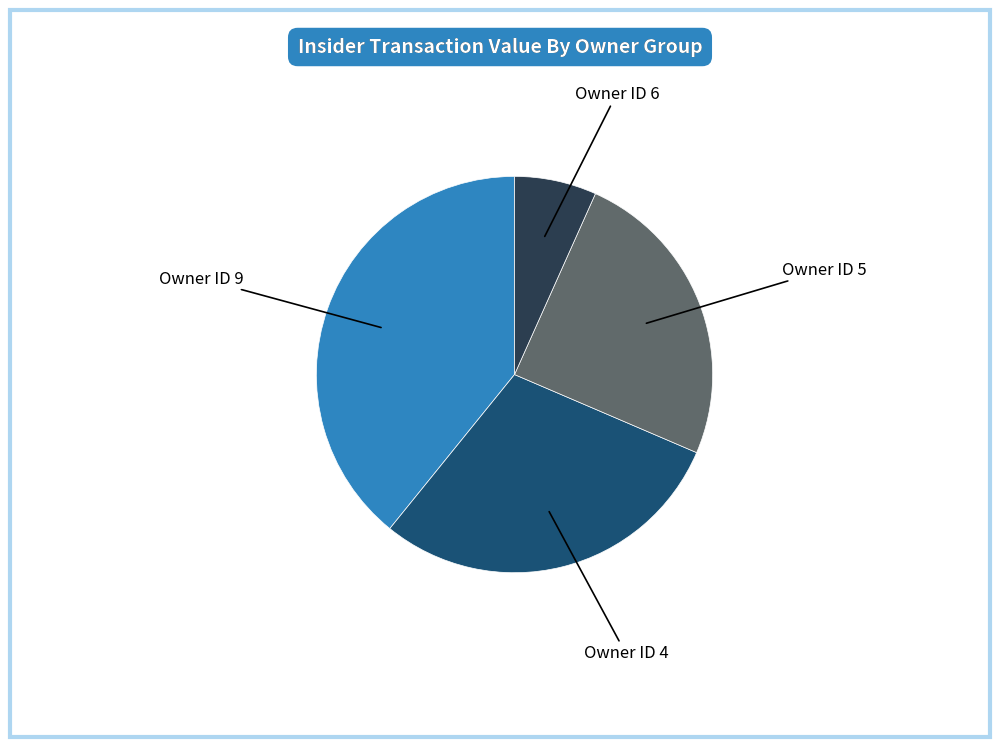

Is there any slice that represents more than half of the pie?

No